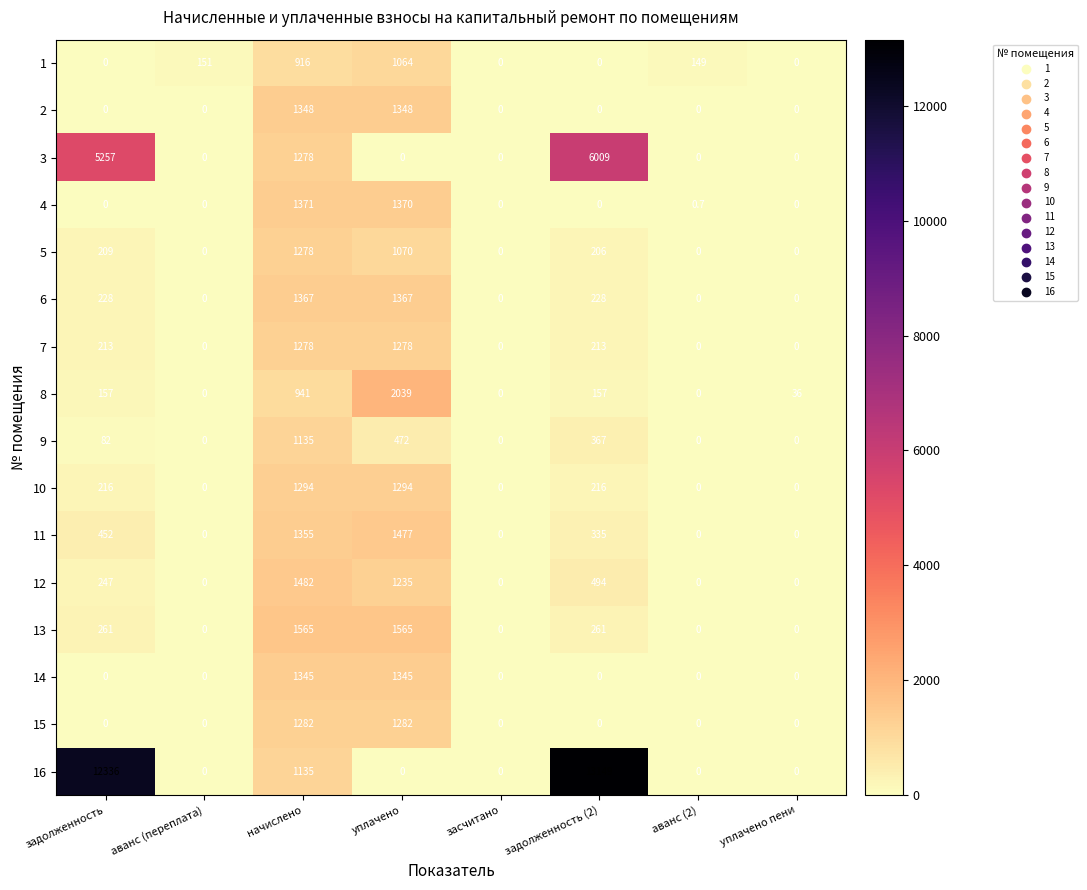

At how many categories does at least one series exceed 7729?

2